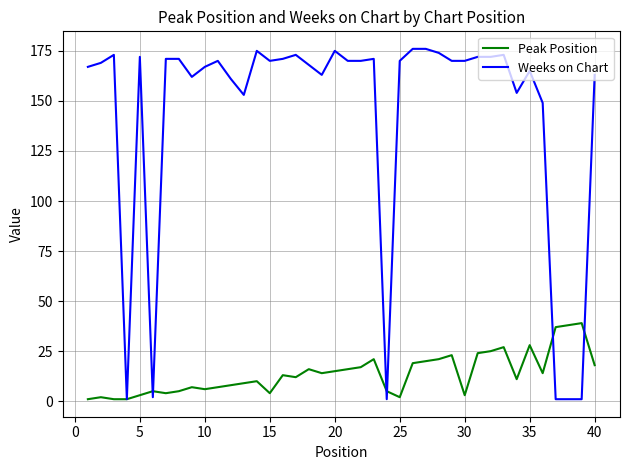

List the series in order of their overall mean, highest first.

Weeks on Chart, Peak Position